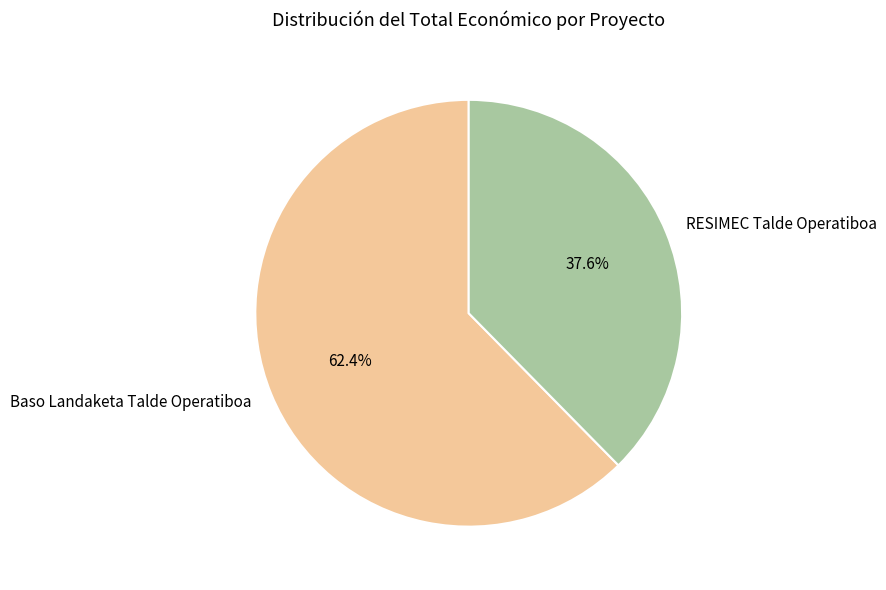

To the nearest percent, what portion does Baso Landaketa Talde Operatiboa represent?

62%